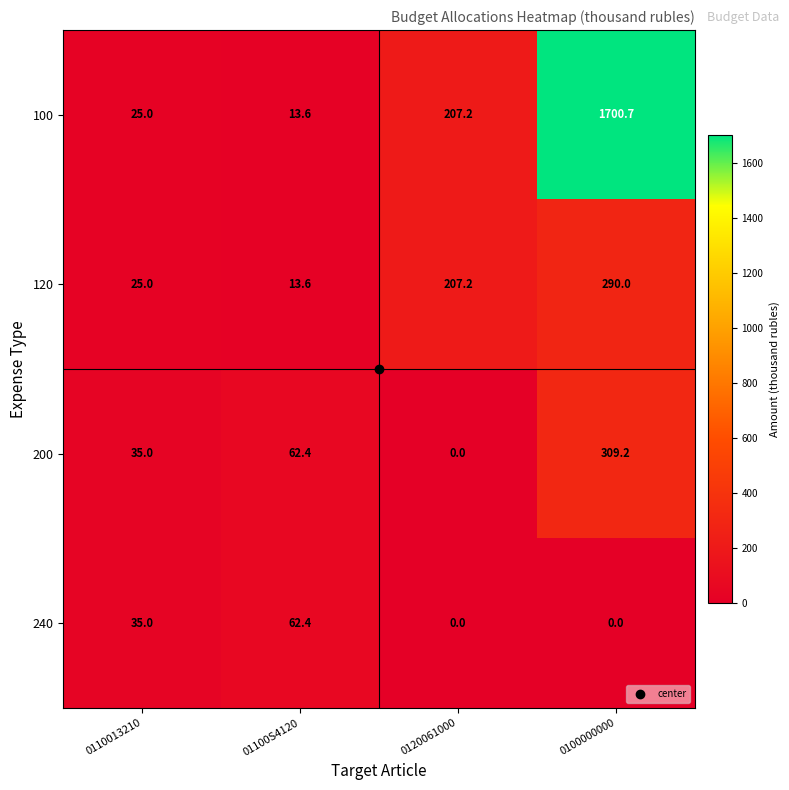

What value does the 100 series have at 01100S4120?

13.6